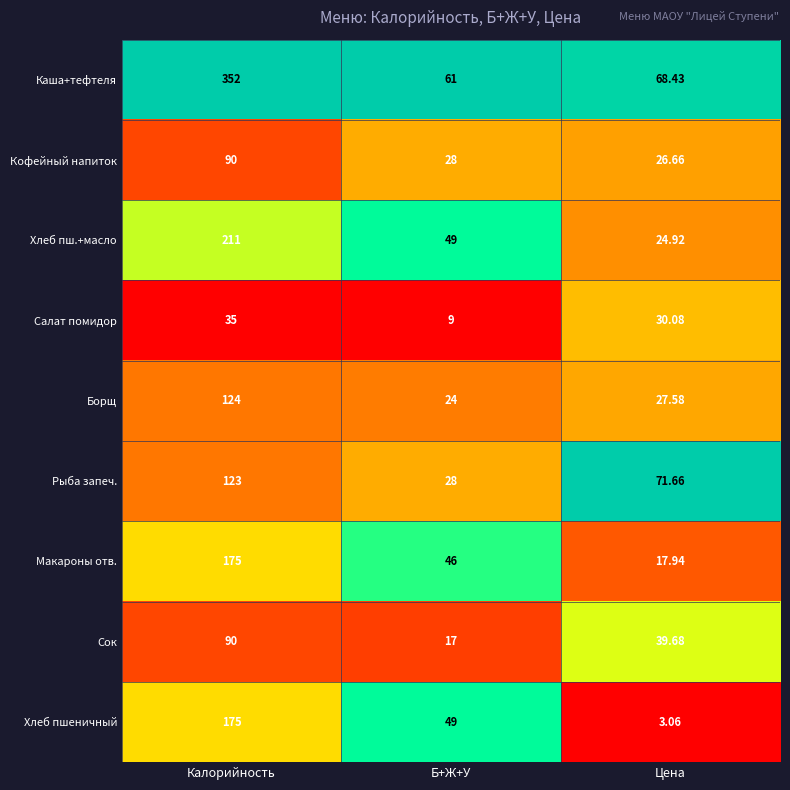

Is the value of Салат помидор at Б+Ж+У greater than the value of Сок at Цена?

No